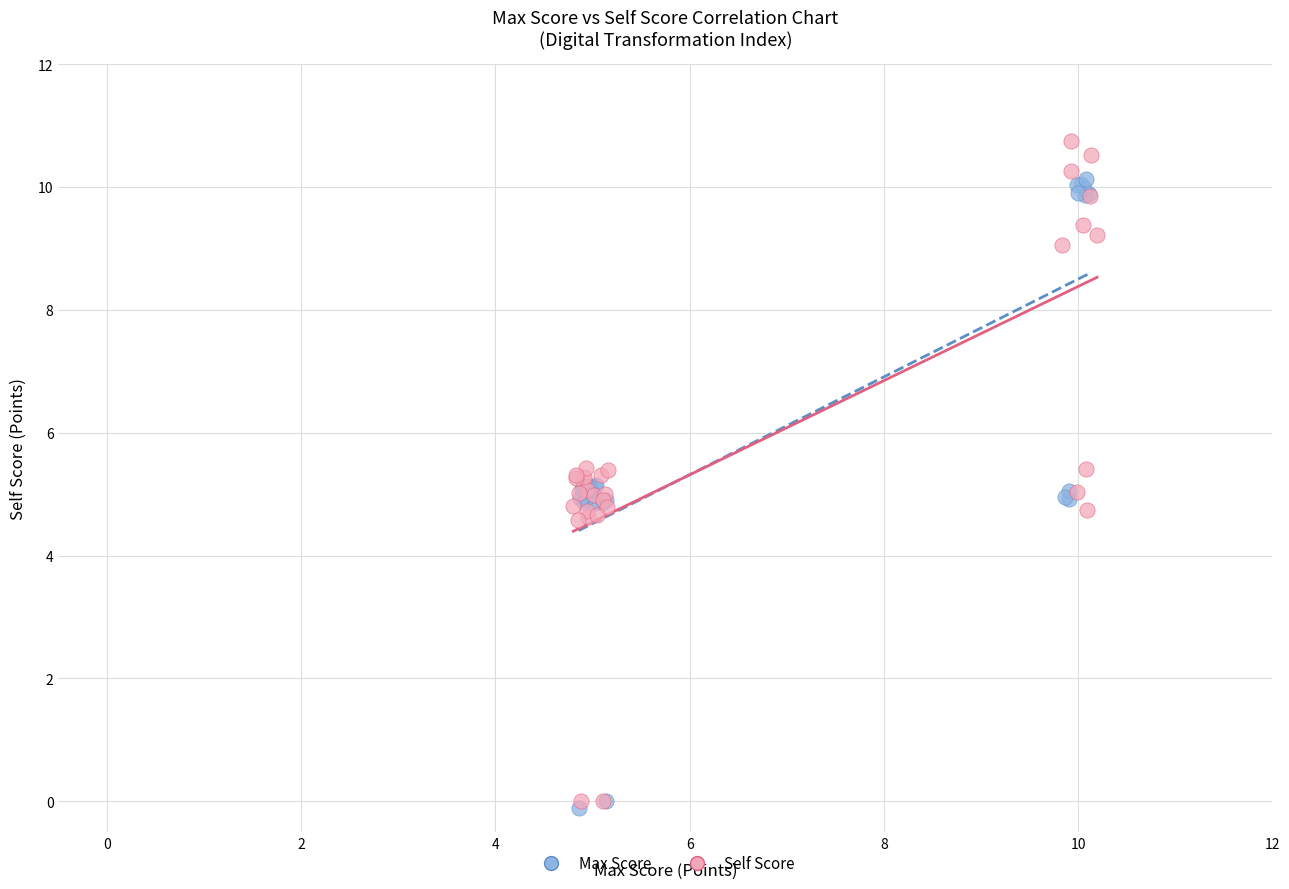

Which series has the largest Y range (max minus min)?

Self Score